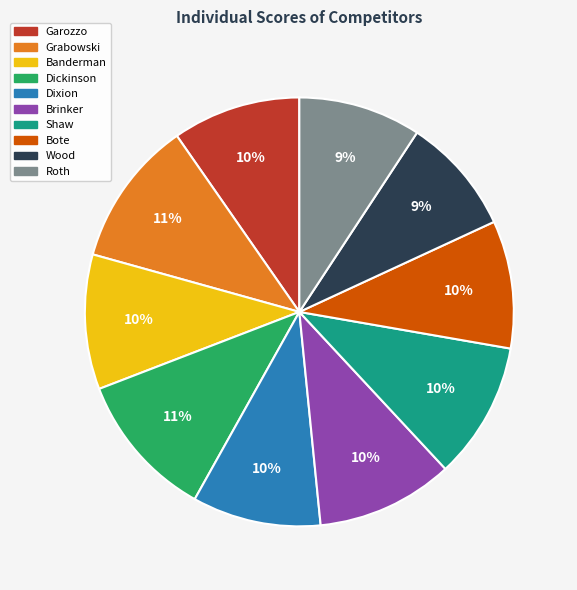

Count the number of slices in the pie.

10